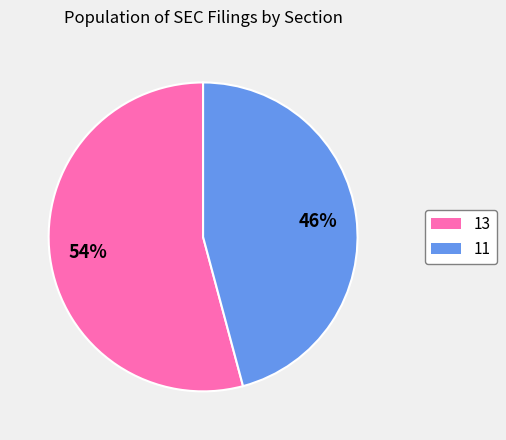

Which category accounts for the majority?

13